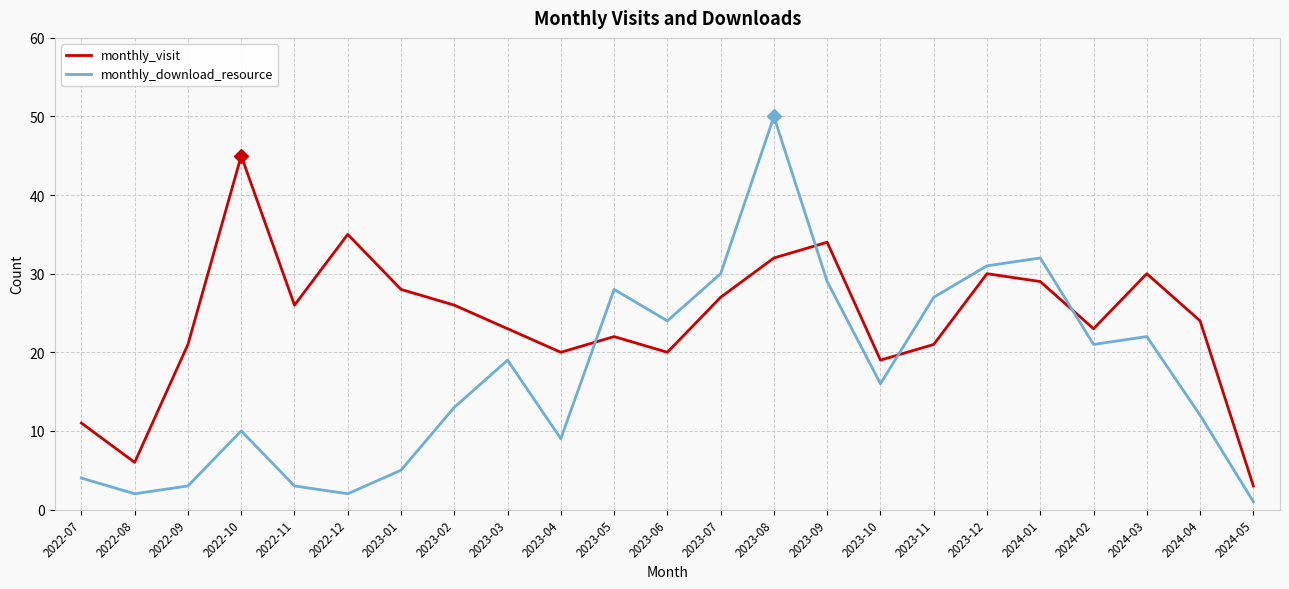

What are all the series names shown in the legend?

monthly_visit, monthly_download_resource